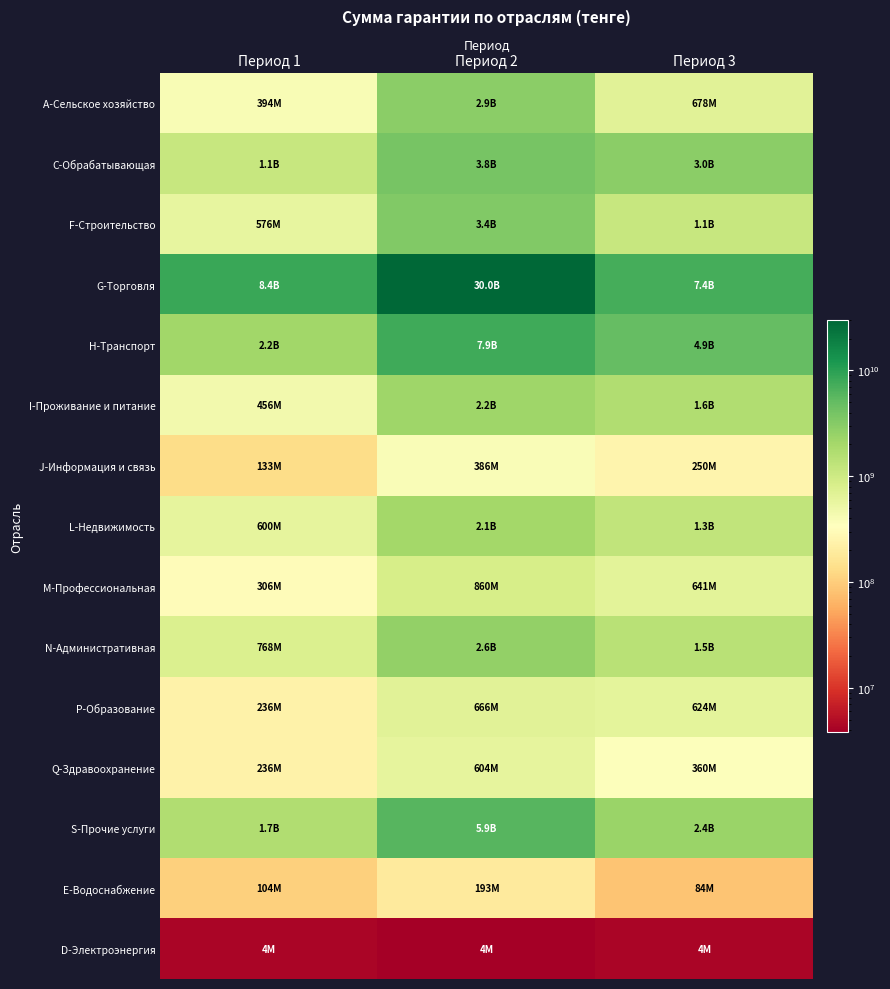

At how many categories does at least one series exceed 19185165507?

1